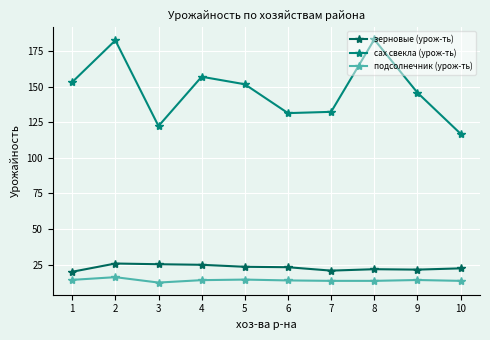

What is the maximum value shown in the chart?

183.3